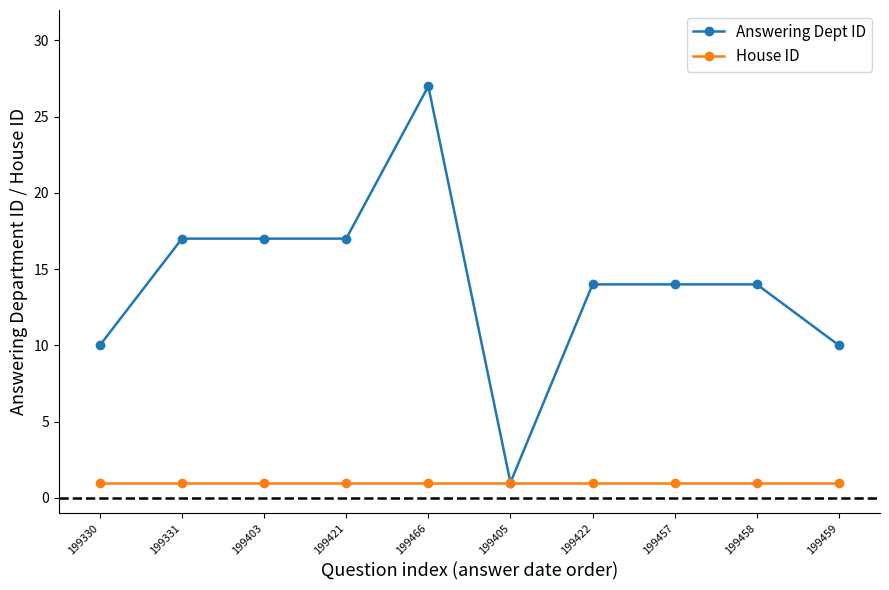

True or false: House ID has a value of 1 at 199331.

True